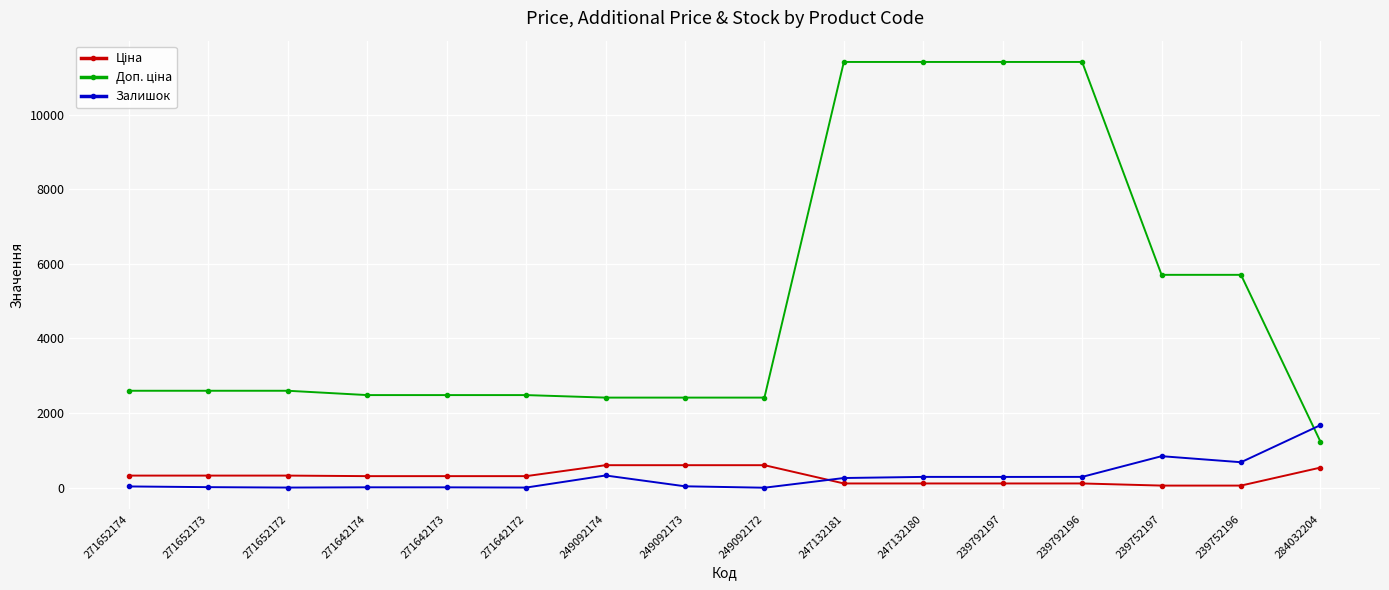

What is the maximum value shown in the chart?

11410.0